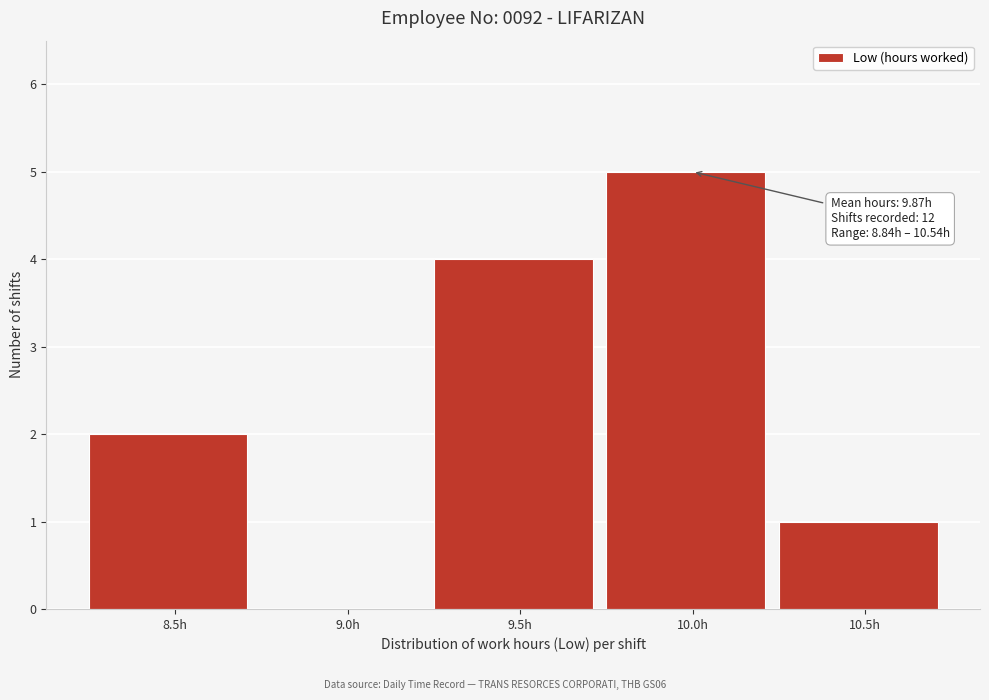

Reading left to right, what are all the values shown in this chart?

8.5h=2	9.0h=0	9.5h=4	10.0h=5	10.5h=1